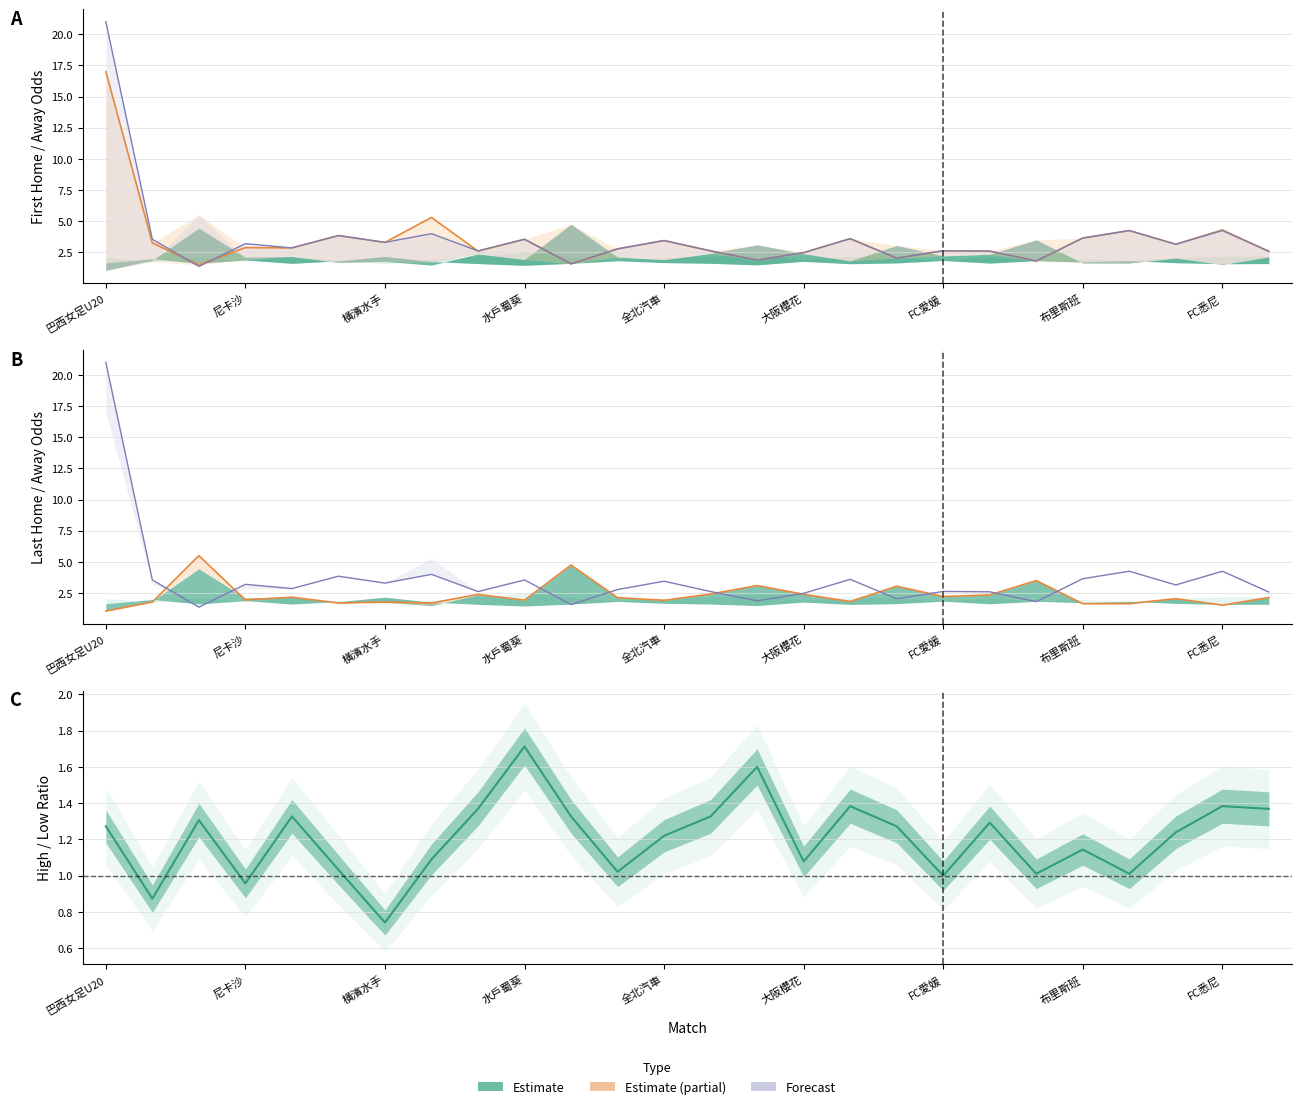

Where does the first_away series first go above 2?

巴西女足U20